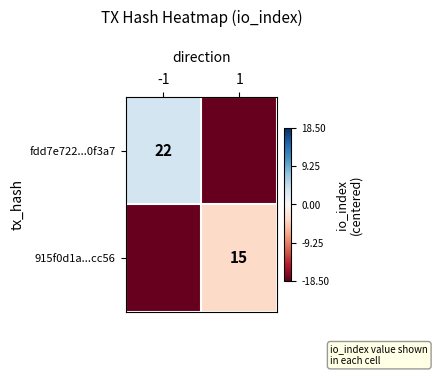

True or false: fdd7e722...0f3a7 has a value of 22.0 at -1.

True